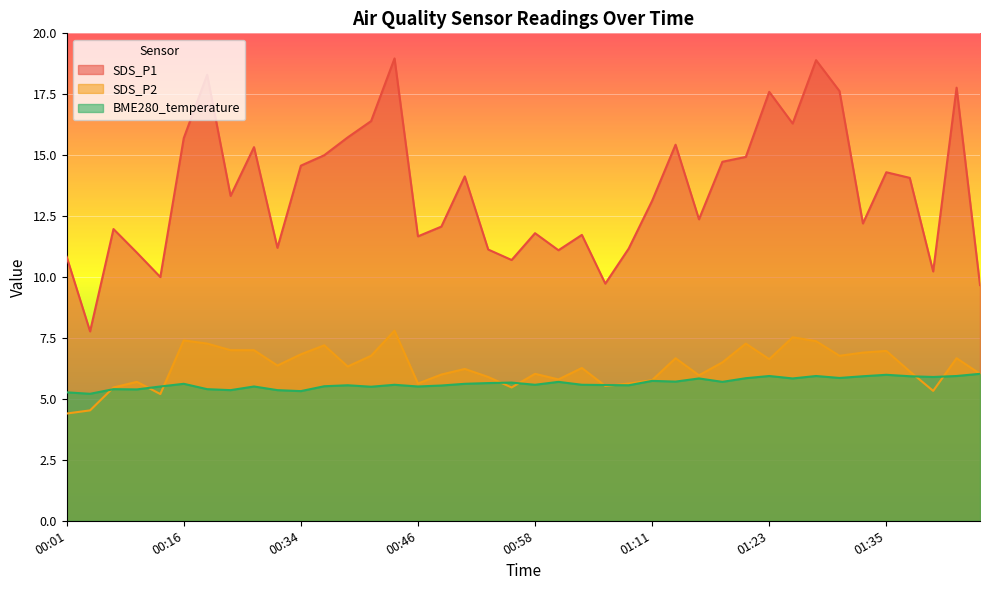

How many categories are shown in the chart?

40